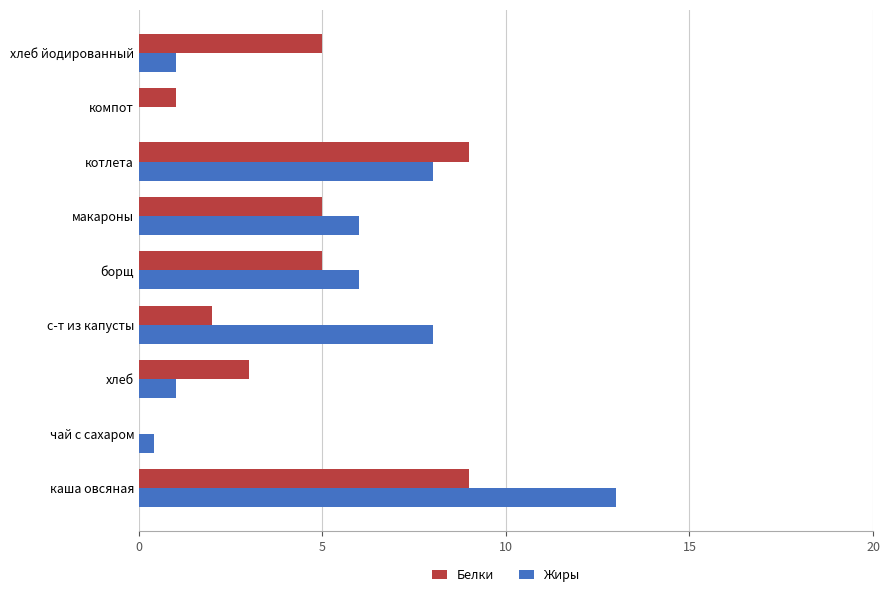

What is the sum of the Белки values at котлета and компот?

10.0